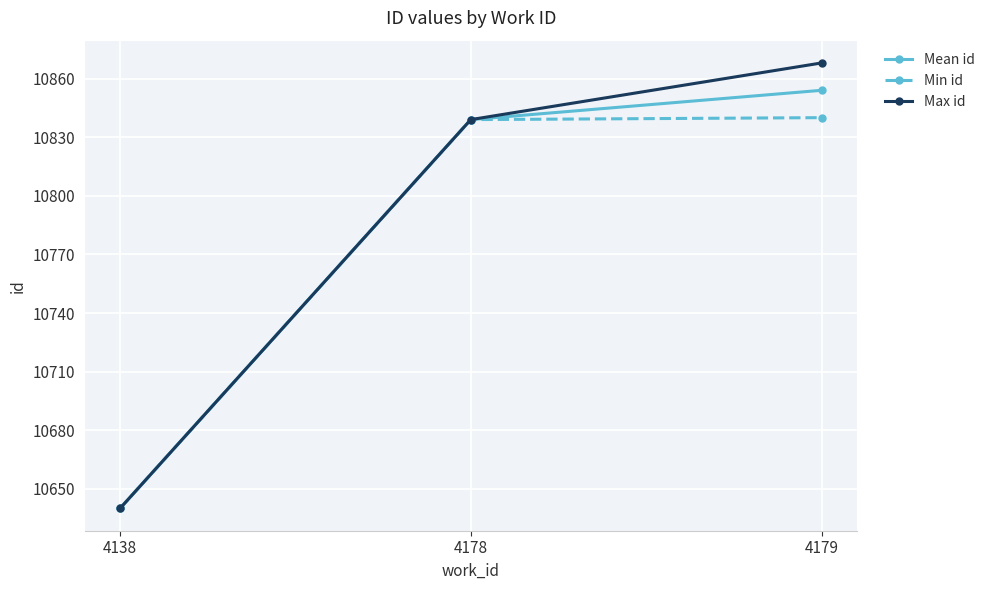

List the series in order of their overall mean, highest first.

Max id, Mean id, Min id